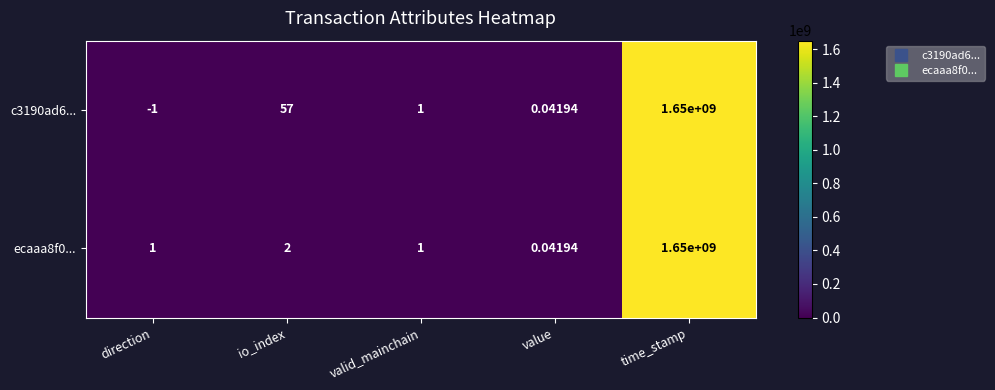

Where does the c3190ad6... series first go above 1?

io_index